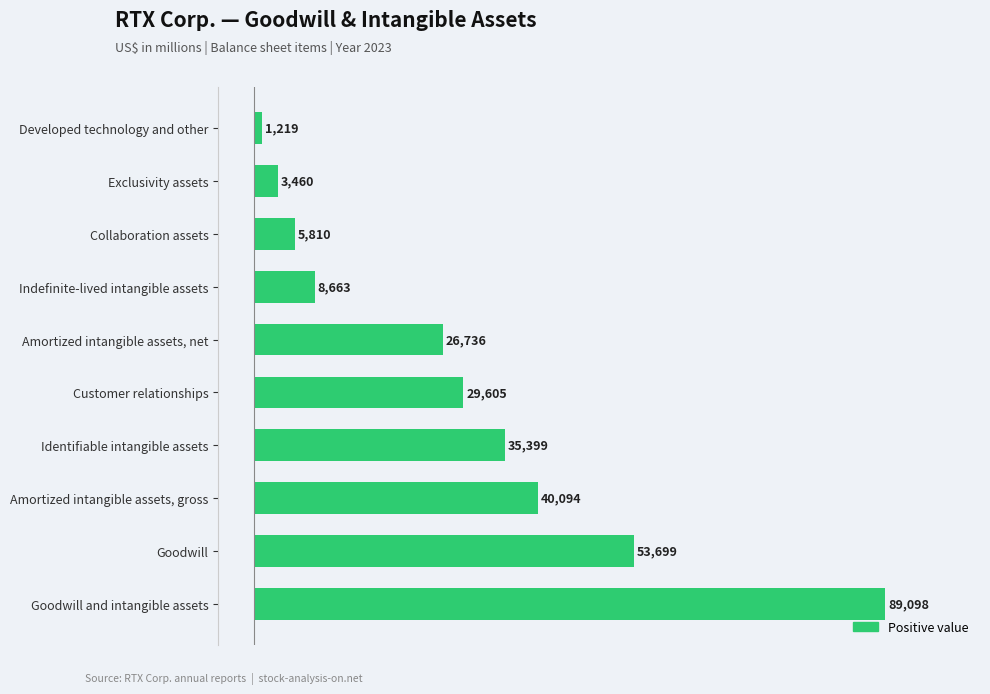

Which label corresponds to the largest value in the chart?

Goodwill and intangible assets